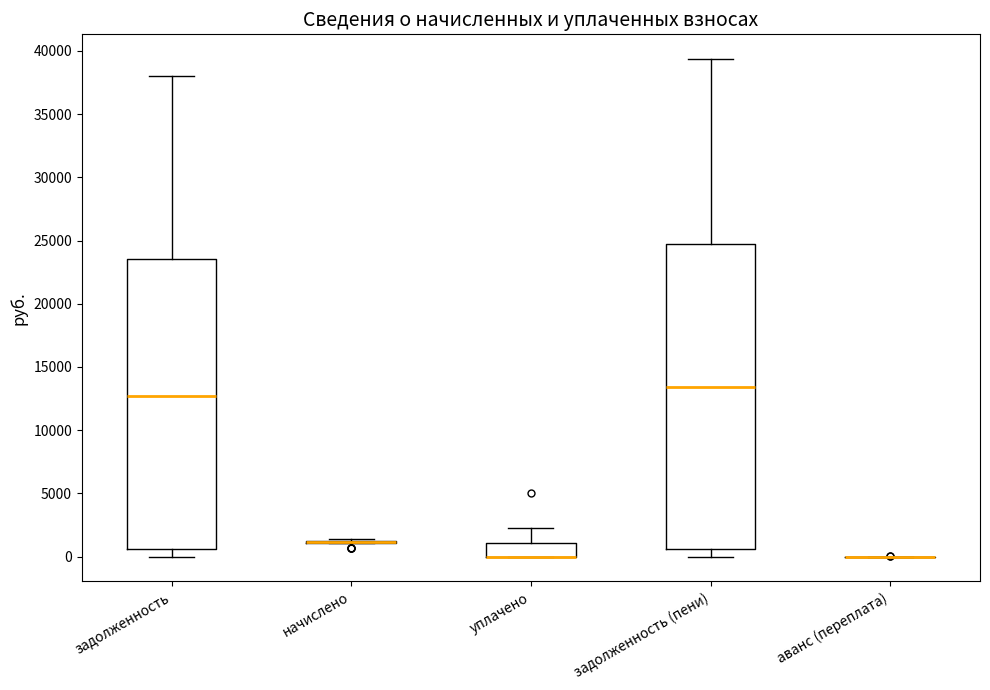

Reading left to right, transcribe this box plot: for each box, give where its median line is, the range the box spans, and where its two whiskers end, as read against the y-axis. The values are not printed on the chart, so give them approximately, as read against the axis.

задолженность: median 12500, box 500 to 23500, whiskers 0 to 38000
начислено: box collapsed to a line at 1000, whiskers 1000 to 1500
уплачено: median 0 (drawn on the box's lower edge), box 0 to 1000, whiskers 0 to 2000
задолженность (пени): median 13500, box 500 to 25000, whiskers 0 to 39500
аванс (переплата): box collapsed to a line at 0, whiskers 0 to 0